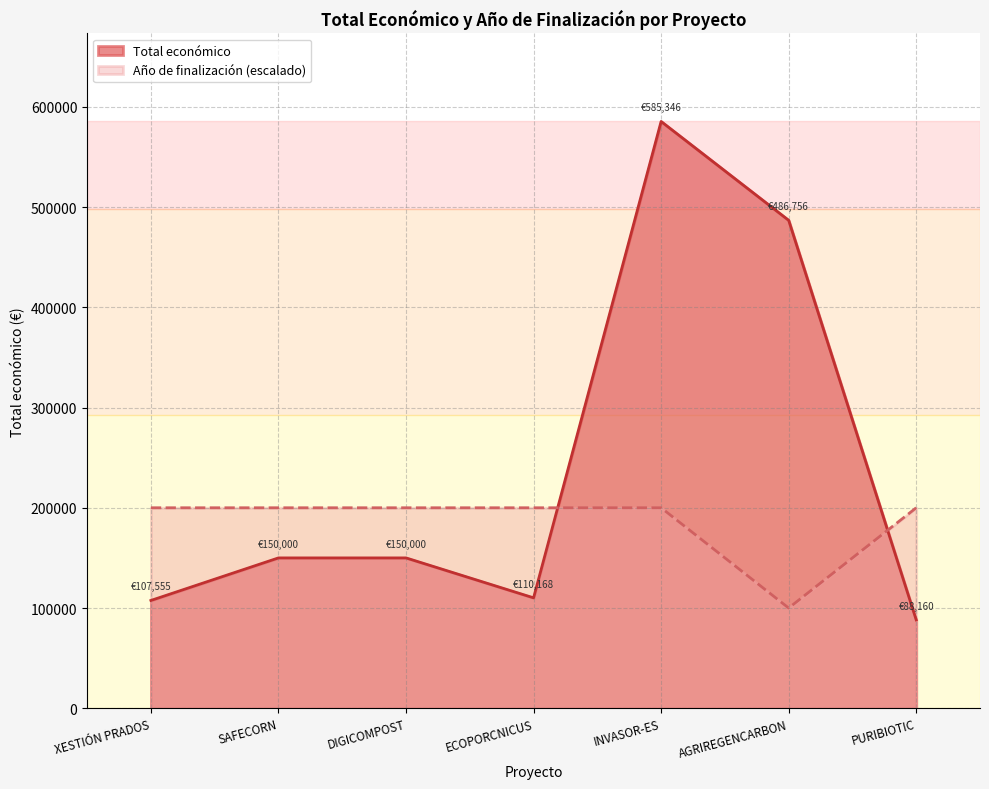

The value of Año de finalización (escalado) at AGRIREGENCARBON is 100000. True or false?

True